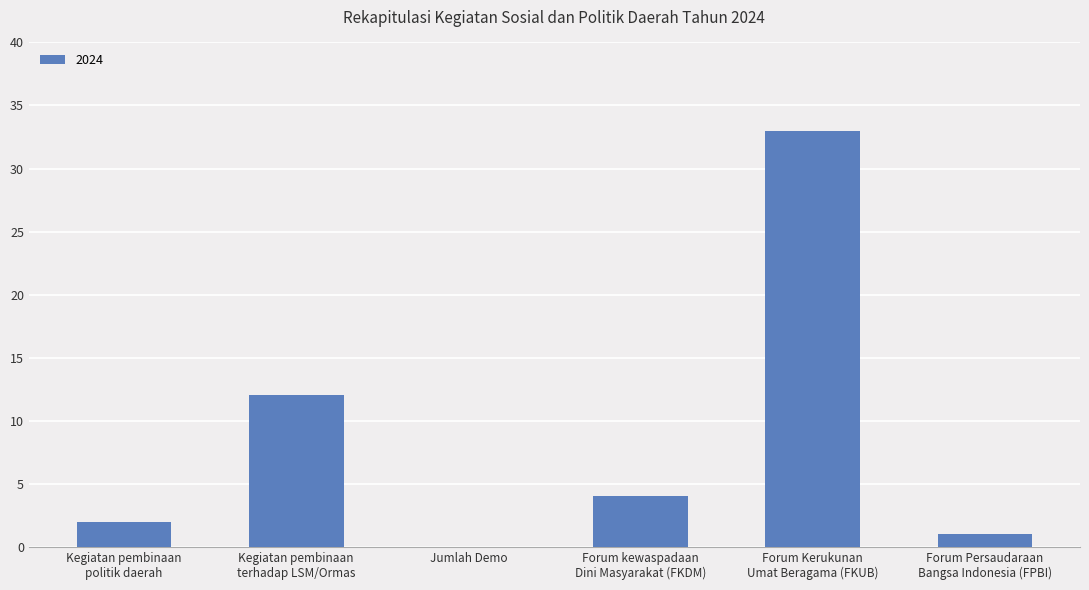

At which label does the data first exceed 4?

Kegiatan pembinaan
terhadap LSM/Ormas